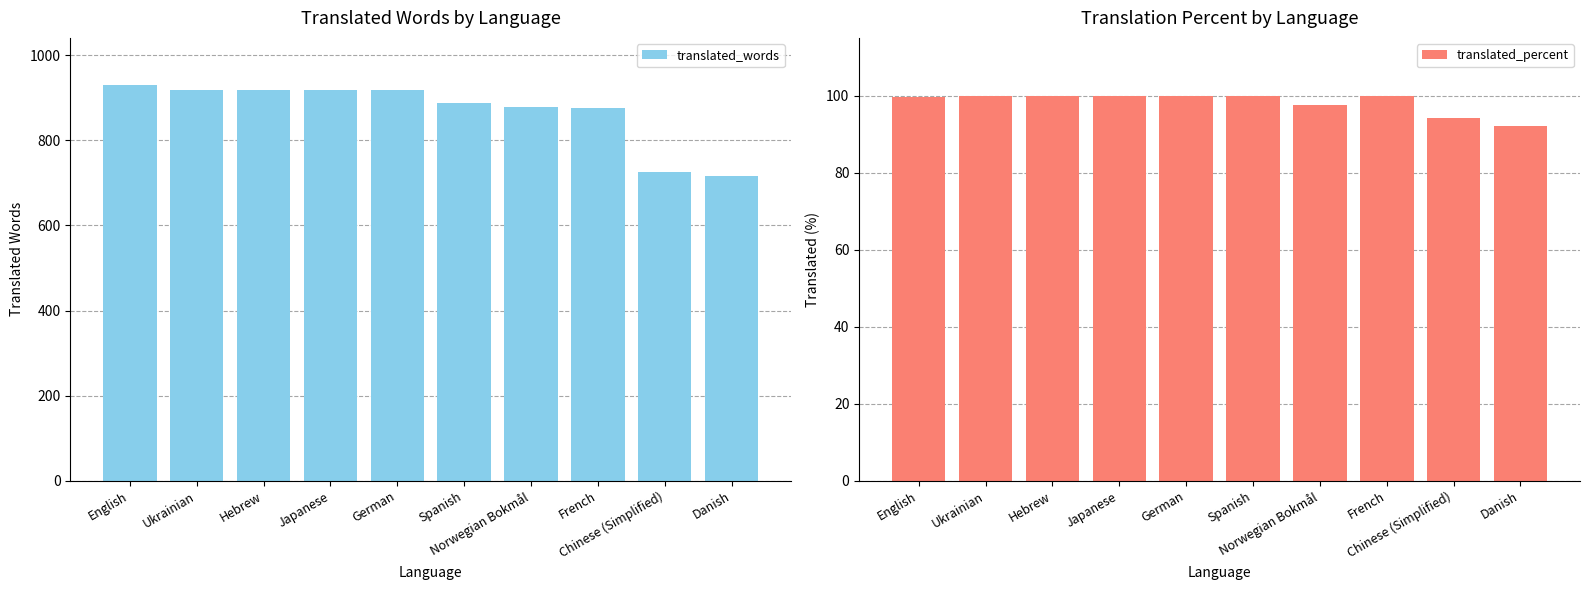

What is the spread (max minus min) of values at Ukrainian?

818.0